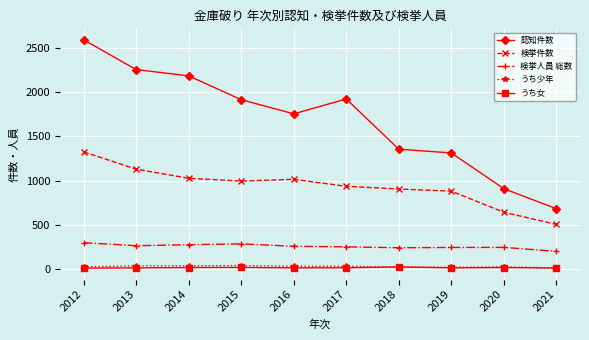

What is the minimum value for 検挙人員 総数?

198